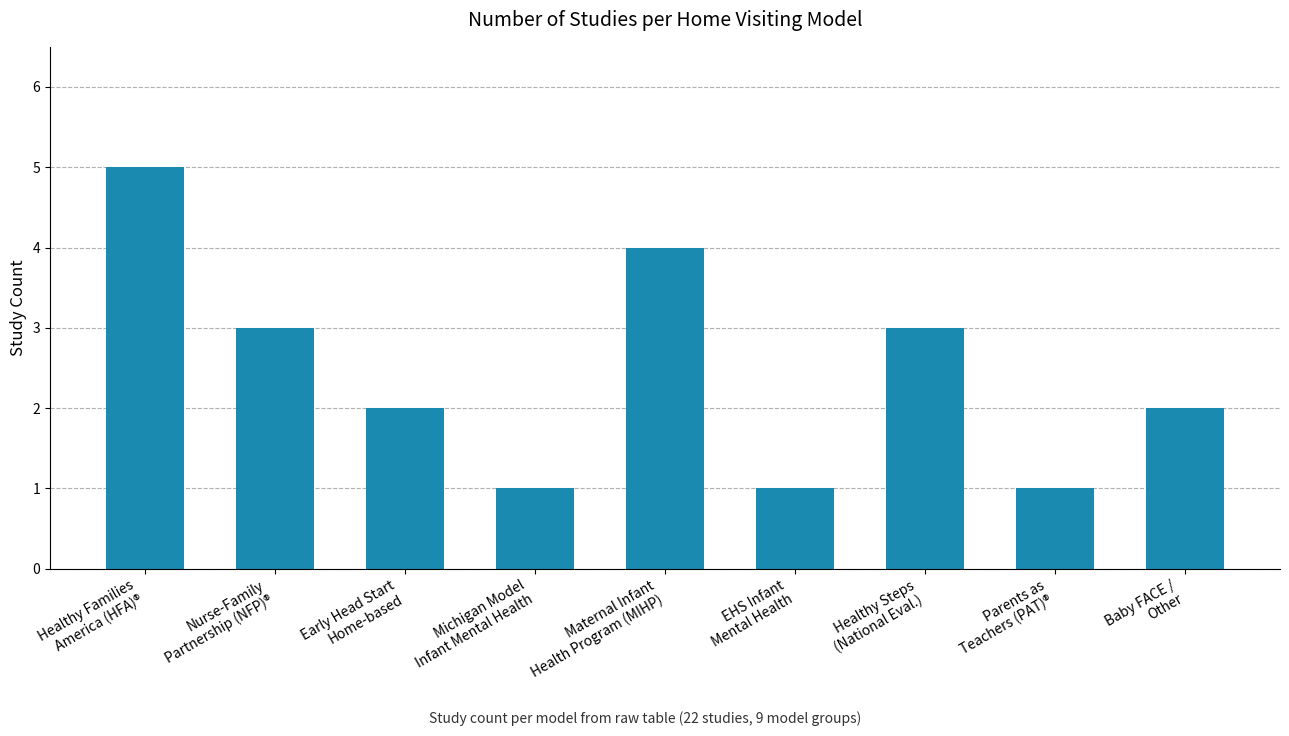

What position from the left is Maternal Infant
Health Program (MIHP)?

5